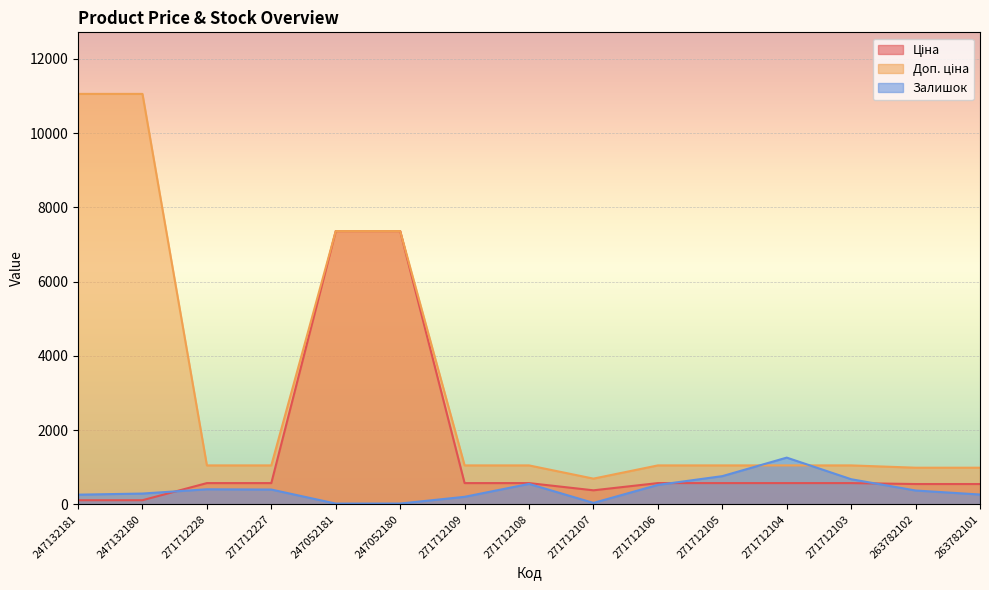

Reading left to right, what are all the values shown in this chart?

Ціна: 110.5	110.5	571.6	571.6	7360.2	7360.2	571.6	571.6	377.2	571.6	571.6	571.6	571.6	546.4	546.4
Доп. ціна: 11055.0	11055.0	1048.0	1048.0	7360.2	7360.2	1048.0	1048.0	692.0	1048.0	1048.0	1048.0	1048.0	986.2	986.2
Залишок: 260.0	290.0	405.0	398.0	20.0	21.0	202.0	550.0	38.0	523.0	759.0	1258.0	676.0	372.0	264.0